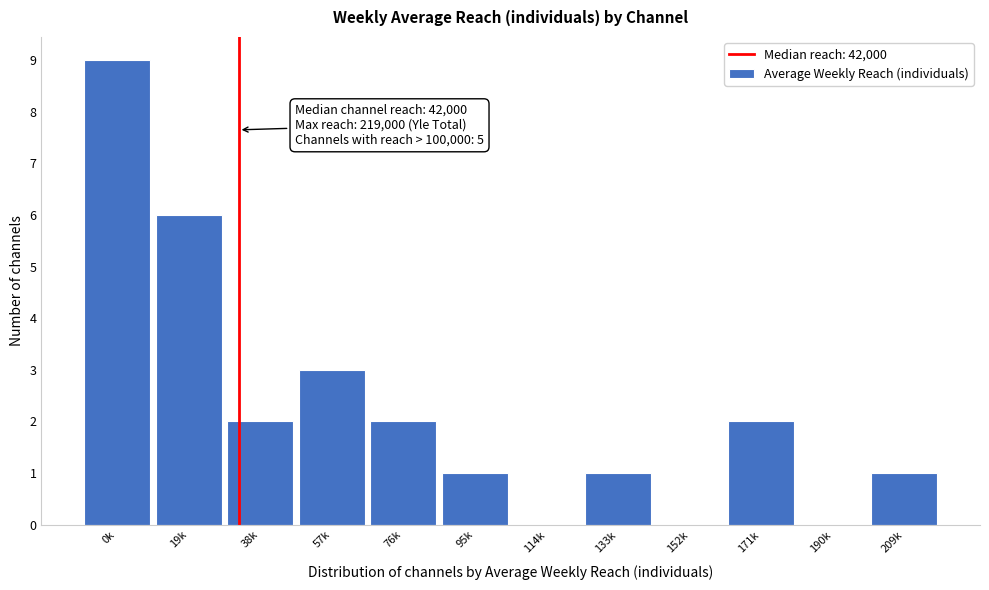

Reading left to right, what are all the values shown in this chart?

0k=9	19k=6	38k=2	57k=3	76k=2	95k=1	114k=0	133k=1	152k=0	171k=2	190k=0	209k=1